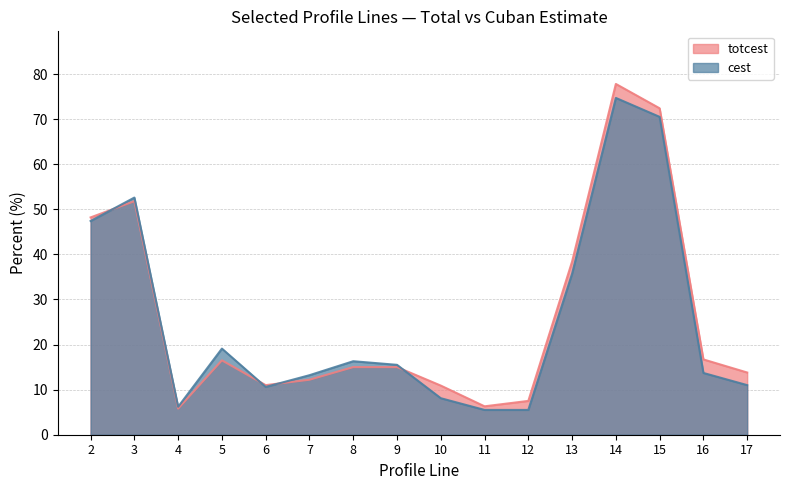

What is the average value of the totcest series?

26.2